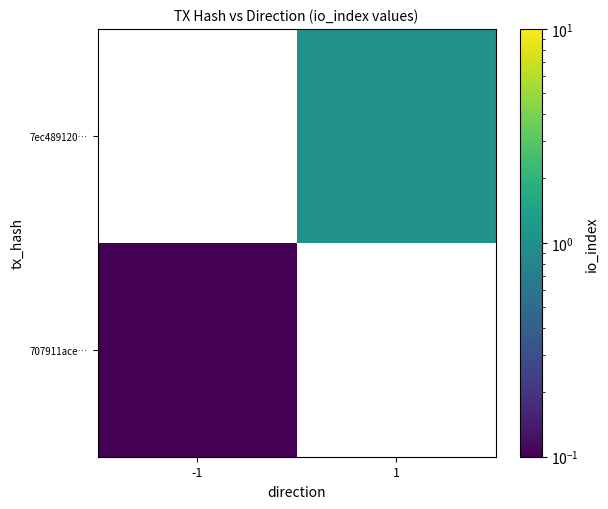

Read the 707911ace… value at -1.

0.1